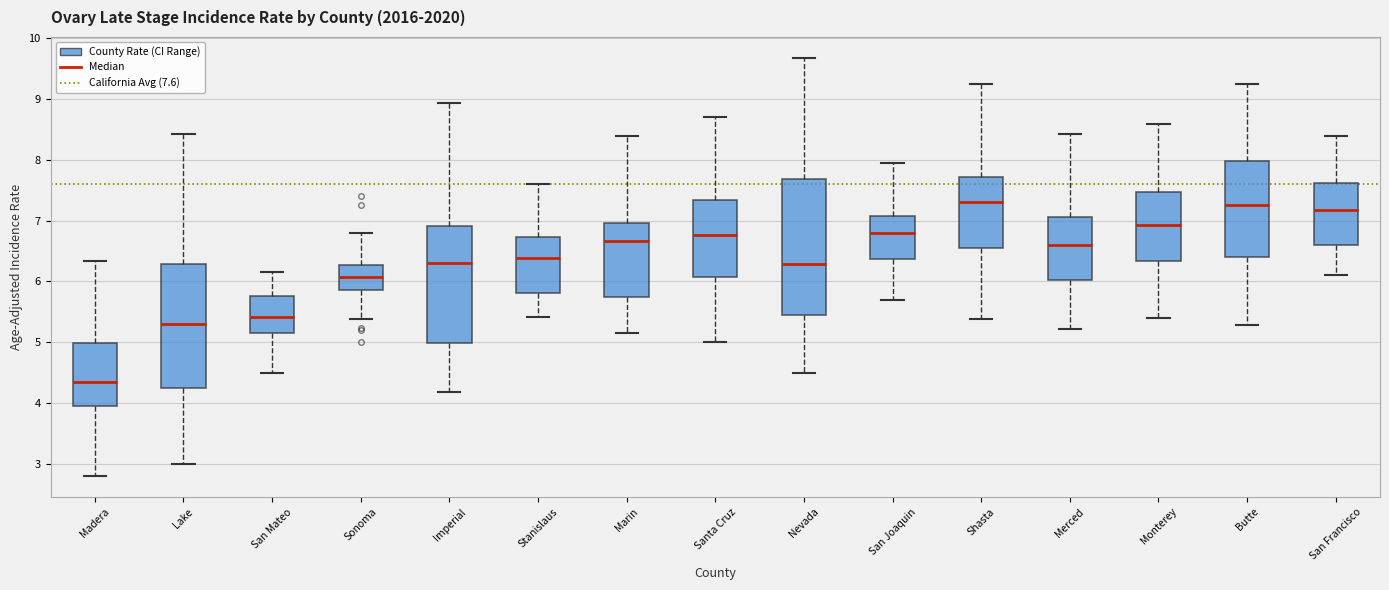

Which box is the tallest, from its lower edge to its upper edge?

Nevada